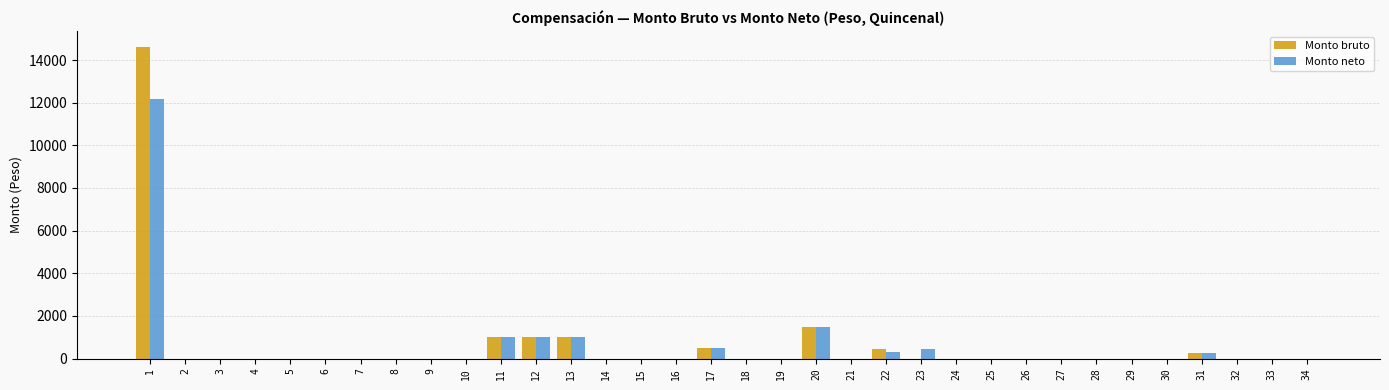

What is the sum of all Monto neto values?

18174.6